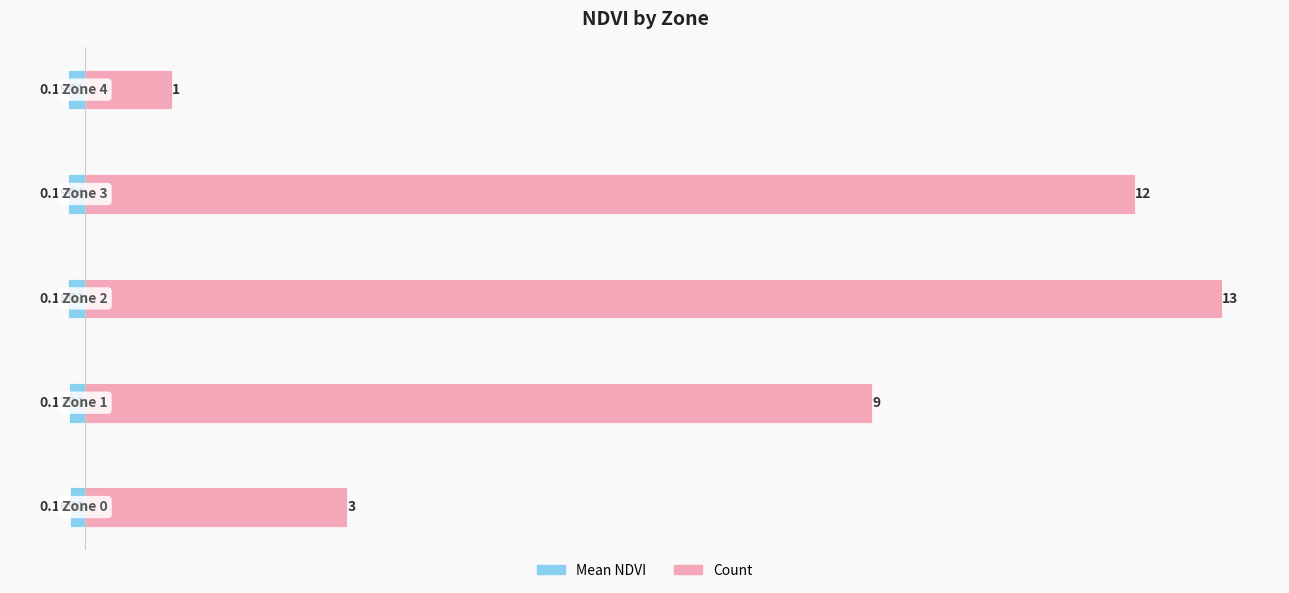

At 4, list the series in order from largest to smallest.

Count, Mean NDVI